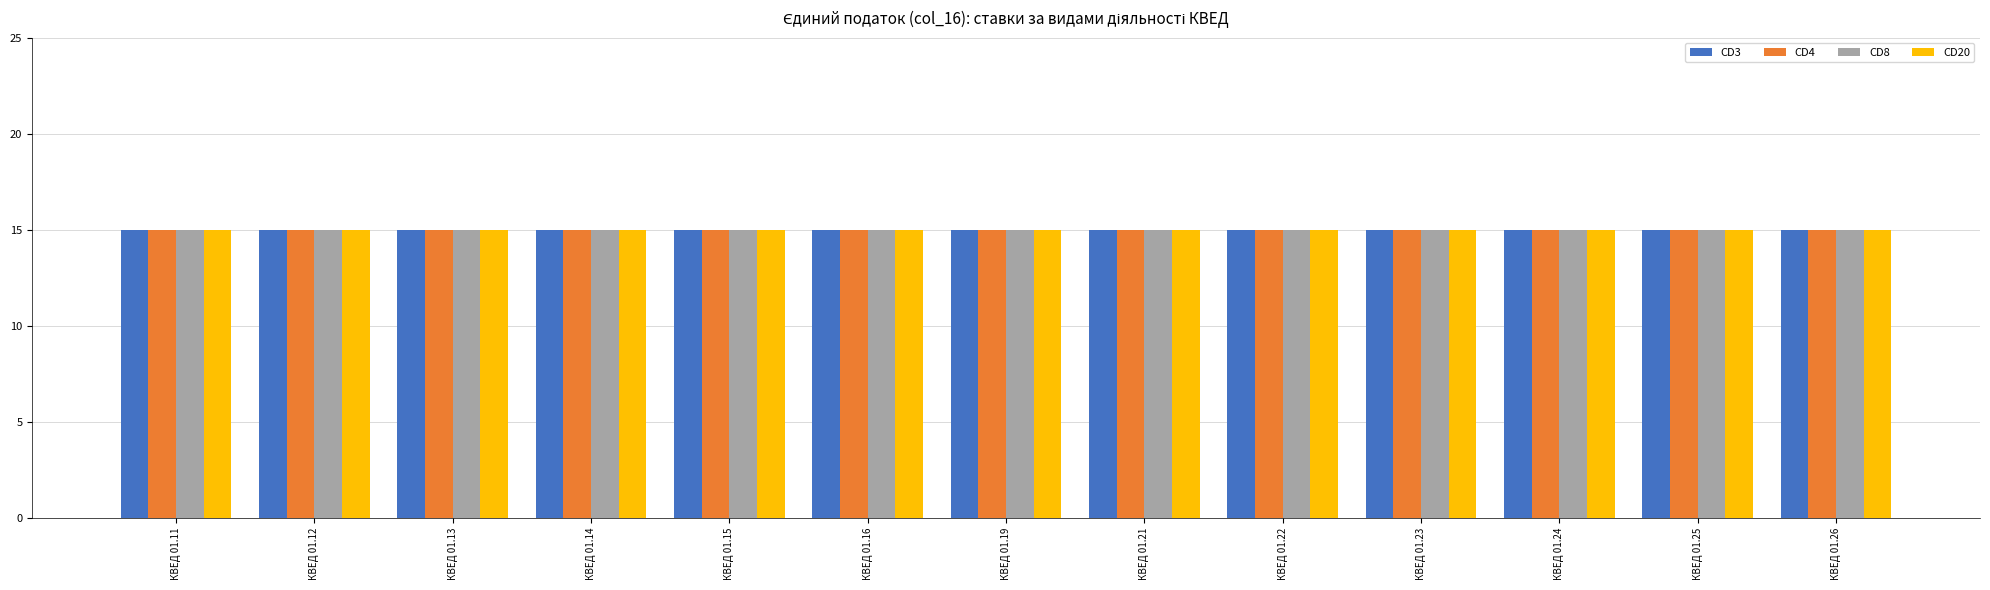

Where is CD4 nearest to the value 10?

КВЕД 01.11